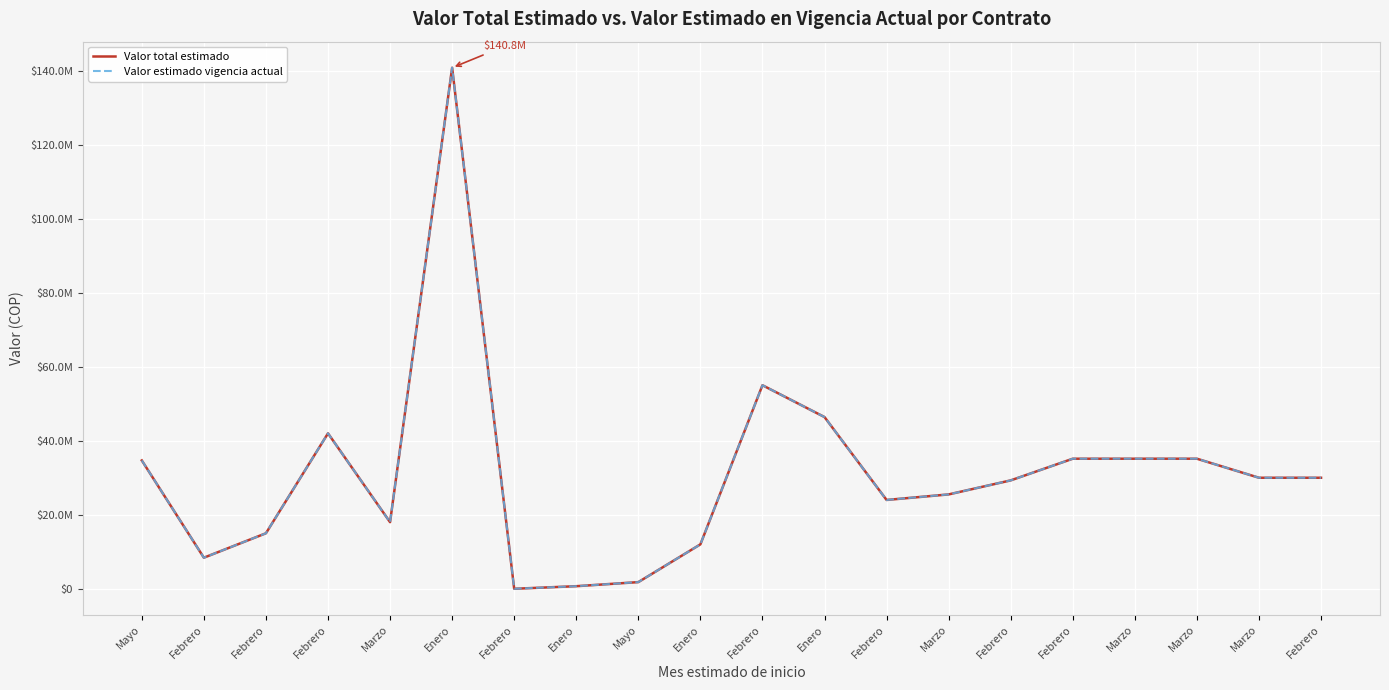

Does the chart have visible grid lines?

Yes